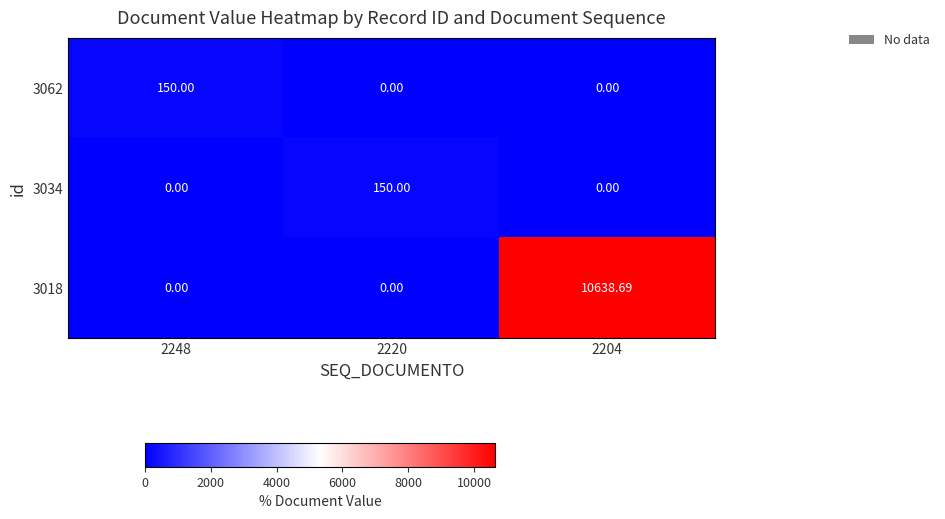

Is the value of 3062 at 2248 greater than the value of 3018 at 2220?

Yes